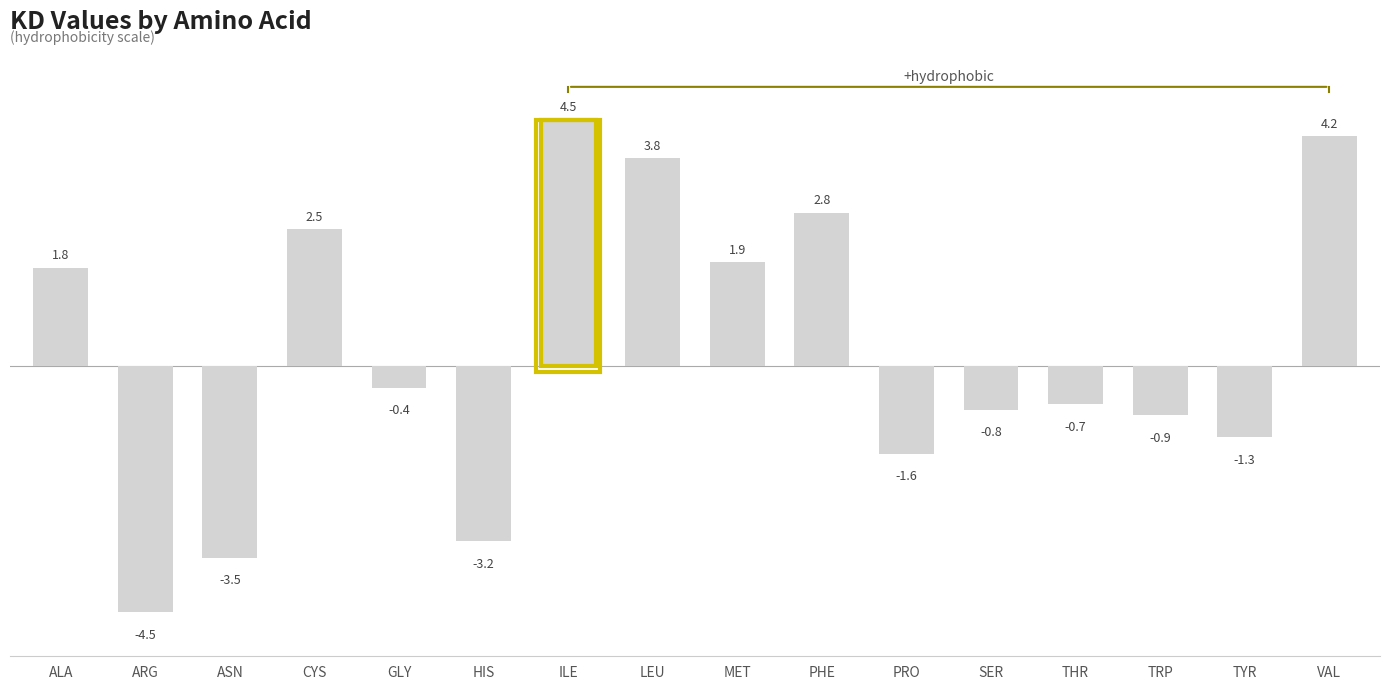

What is the sum of all values?

4.6